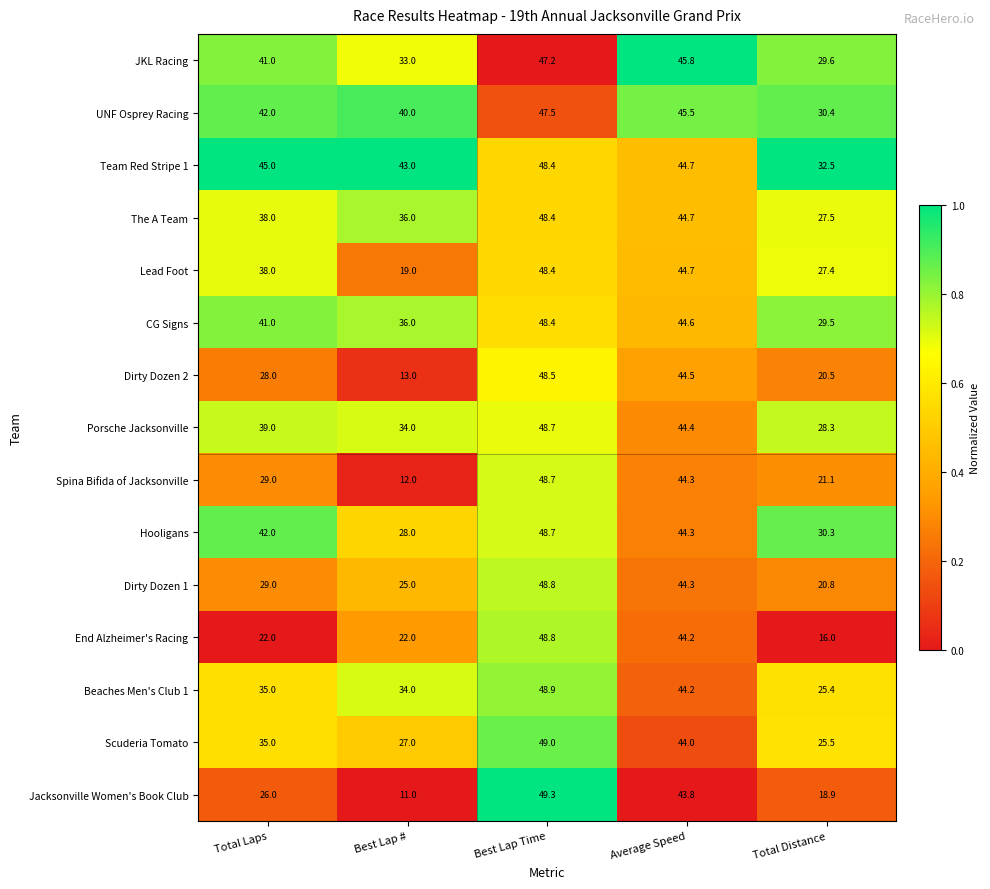

What is the difference between the maximum and second lowest values in the End Alzheimer's Racing series?

26.8